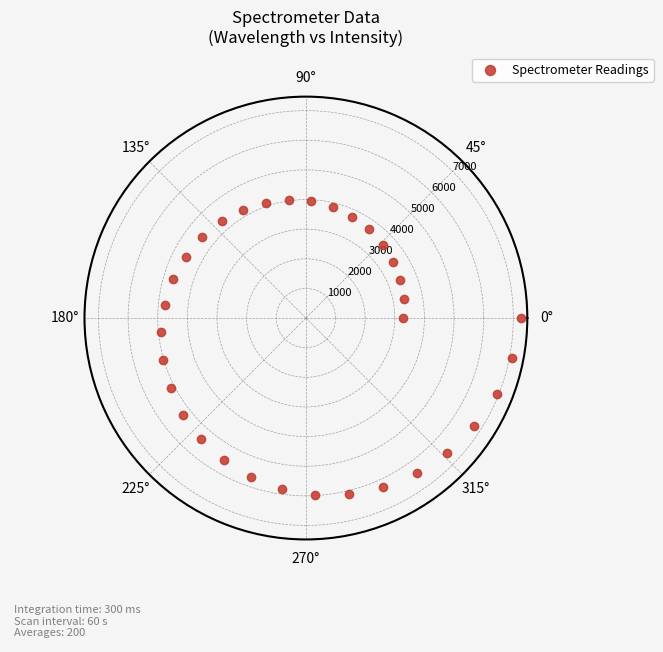

What is the range of Y values (max minus min)?

3988.0